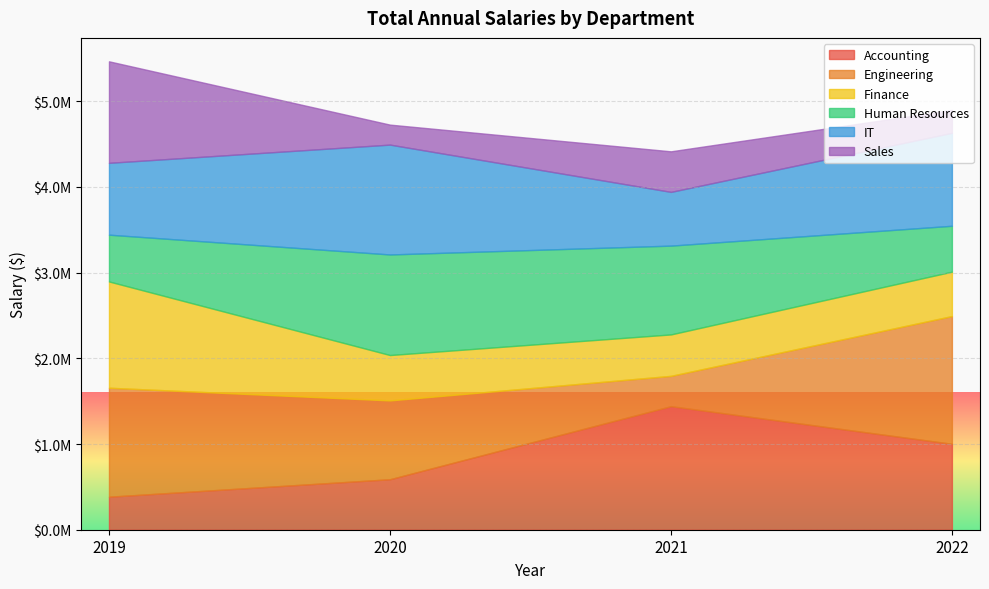

At 2020, list the series in order from smallest to largest.

Sales, Finance, Accounting, Engineering, Human Resources, IT